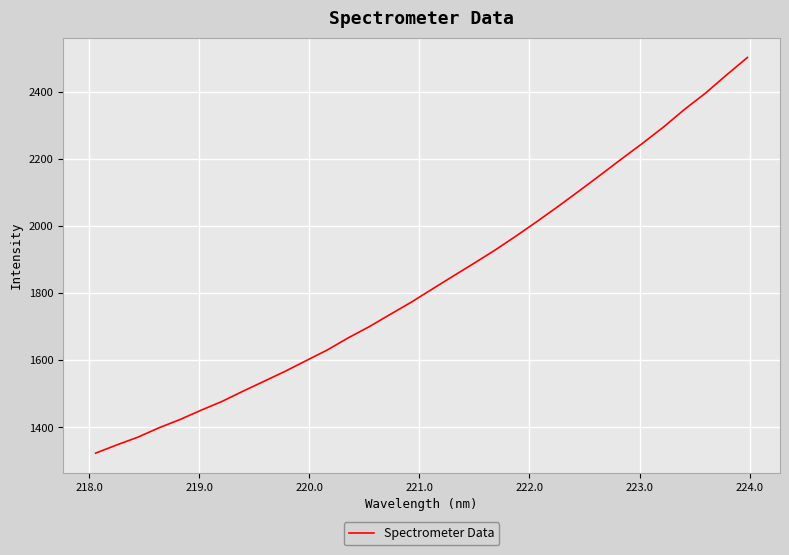

True or false: there are more than 1 points higher than both neighbors.

False